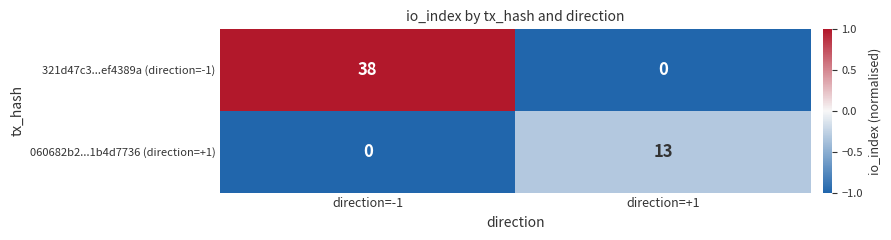

Which category has the highest value in the 321d47c3...ef4389a (direction=-1) series?

direction=-1